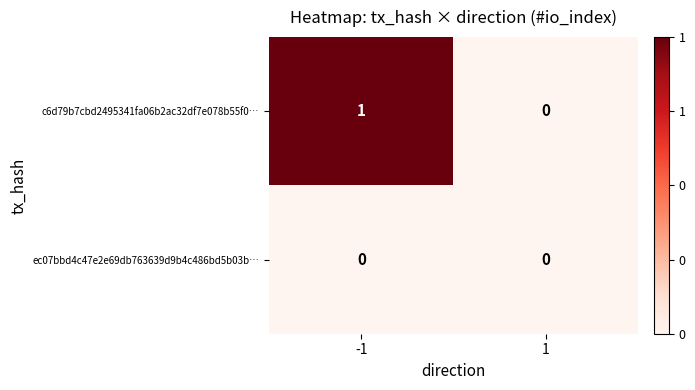

Which series has the widest spread of values?

c6d79b7cbd2495341fa06b2ac32df7e078b55f0…